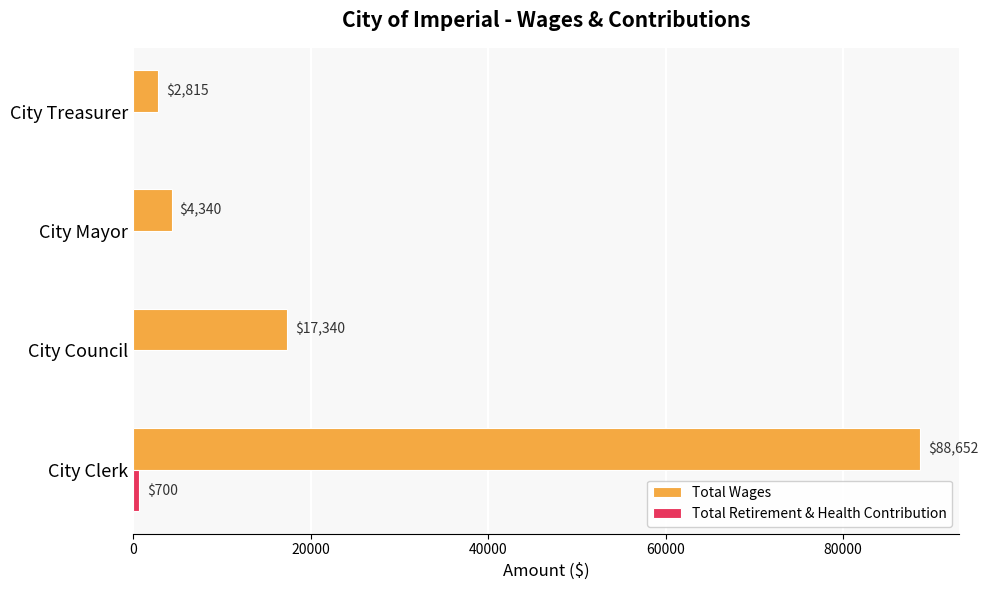

Which series has the largest total across all categories?

Total Wages